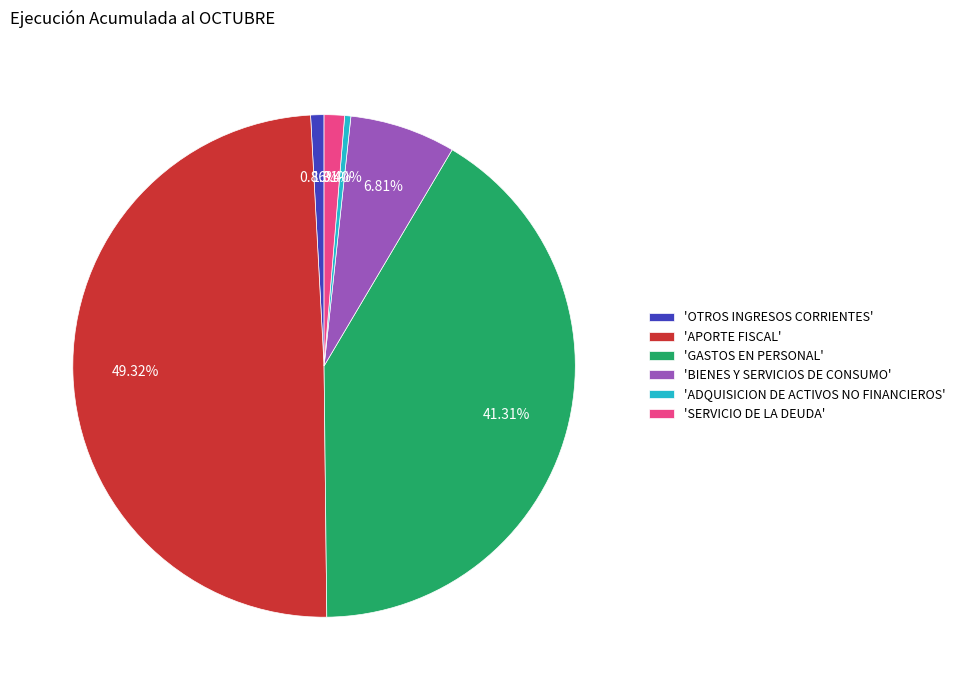

To the nearest percent, what is the difference between the largest and smallest slice percentages?

49%